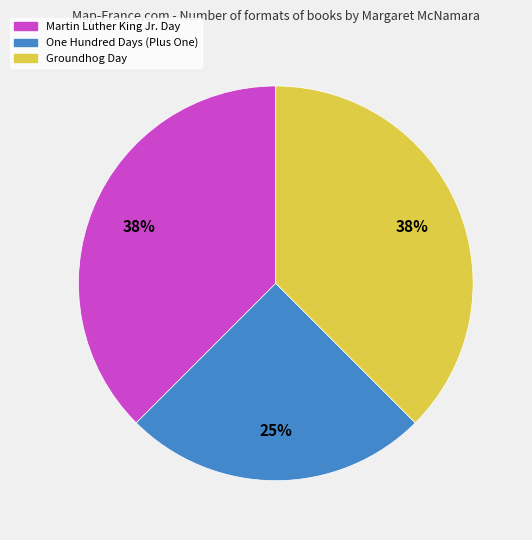

To the nearest percent, what is the combined percentage of Martin Luther King Jr. Day and Groundhog Day?

75%